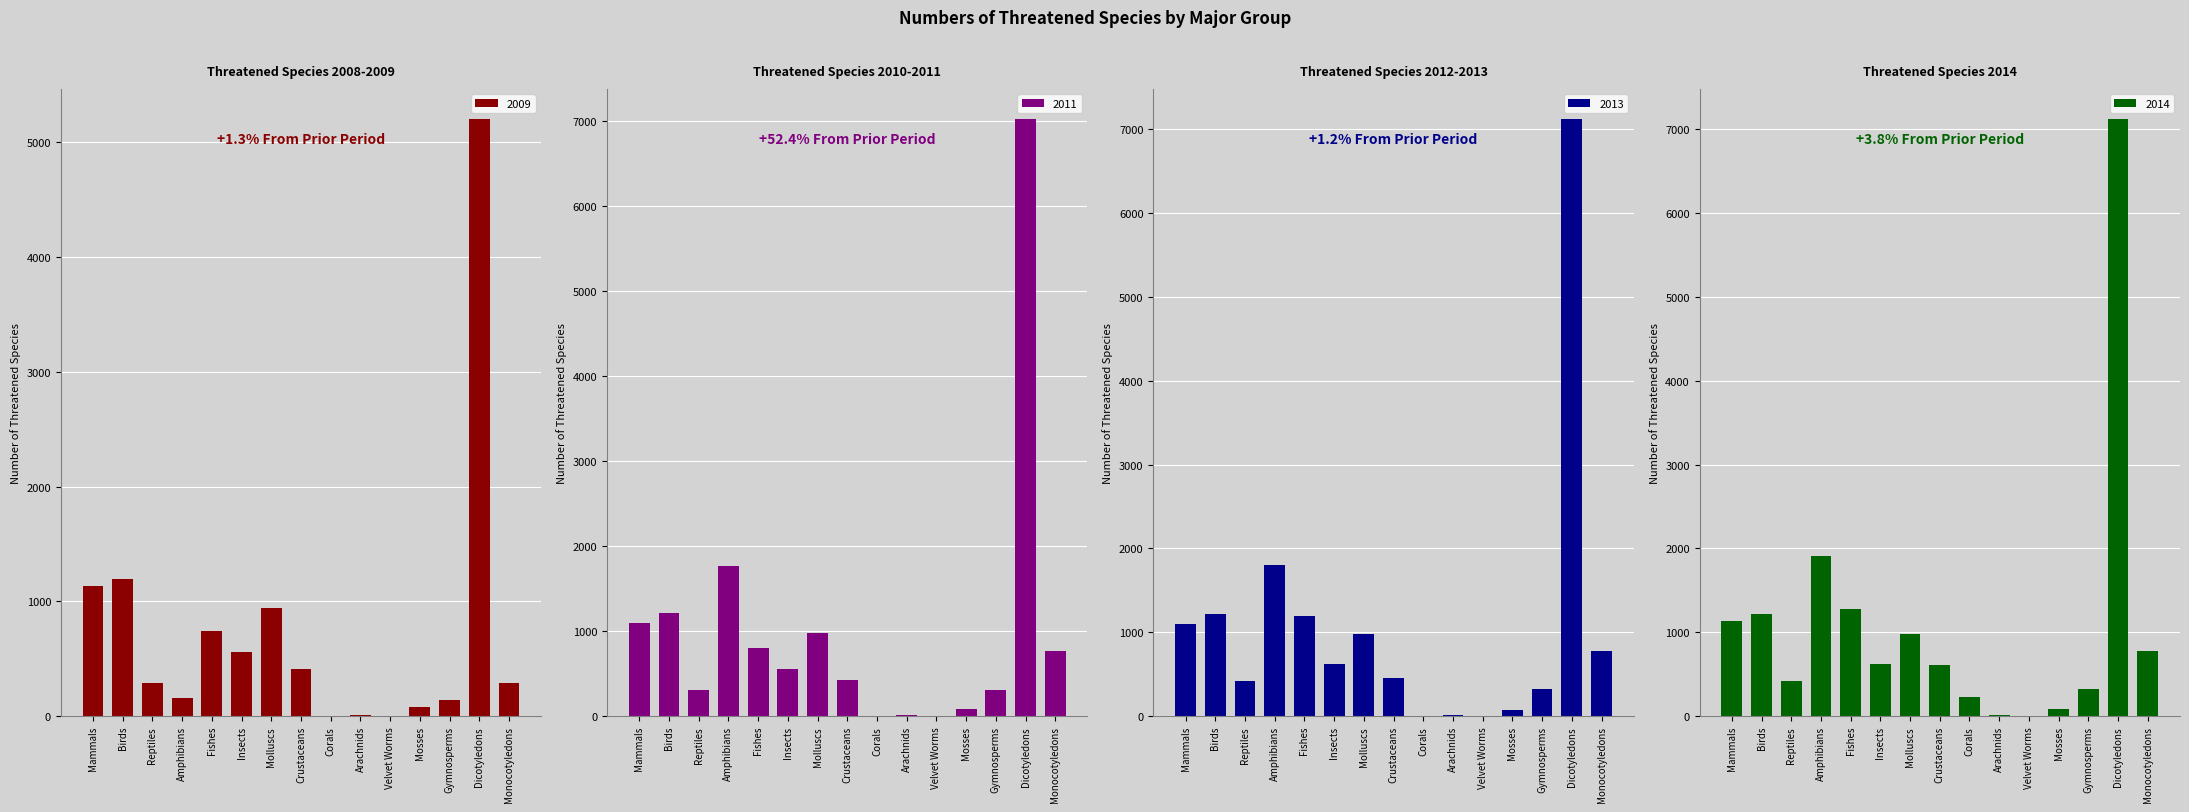

Rank the series by their maximum value, from highest to lowest.

2013, 2012, 2011, 2008